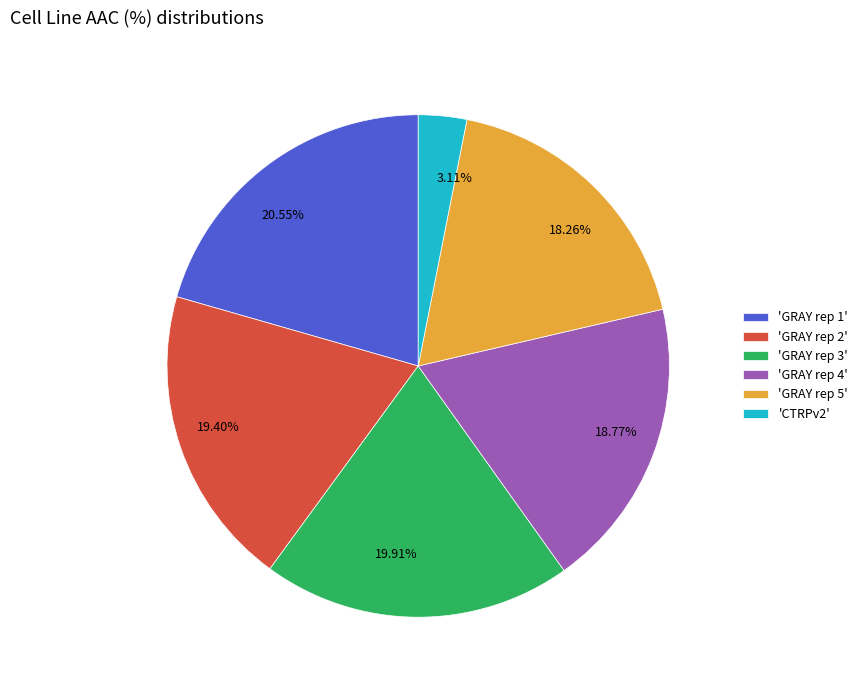

Is there any slice that represents more than half of the pie?

No